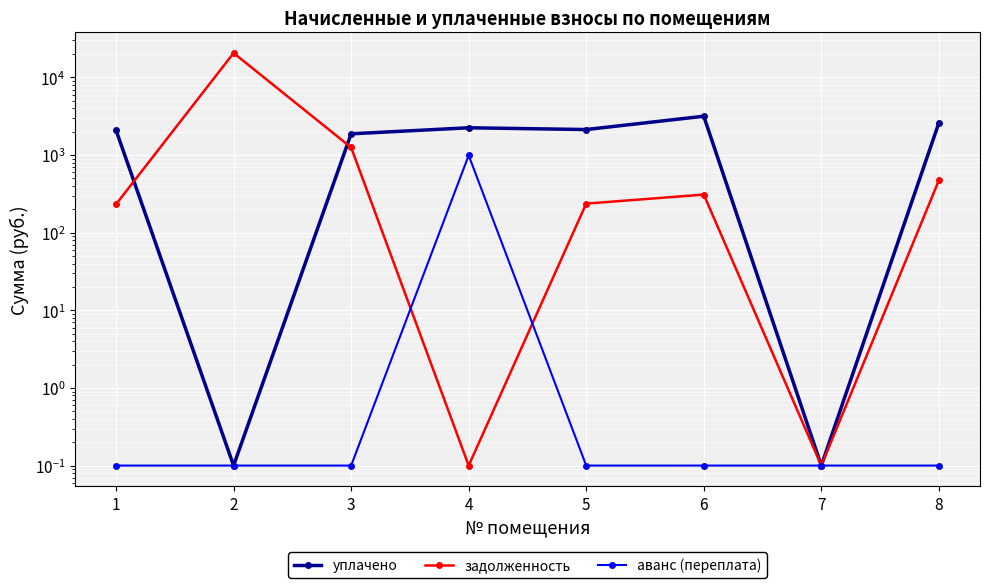

What is the value of the аванс (переплата) point at the 3rd from the left?

0.1